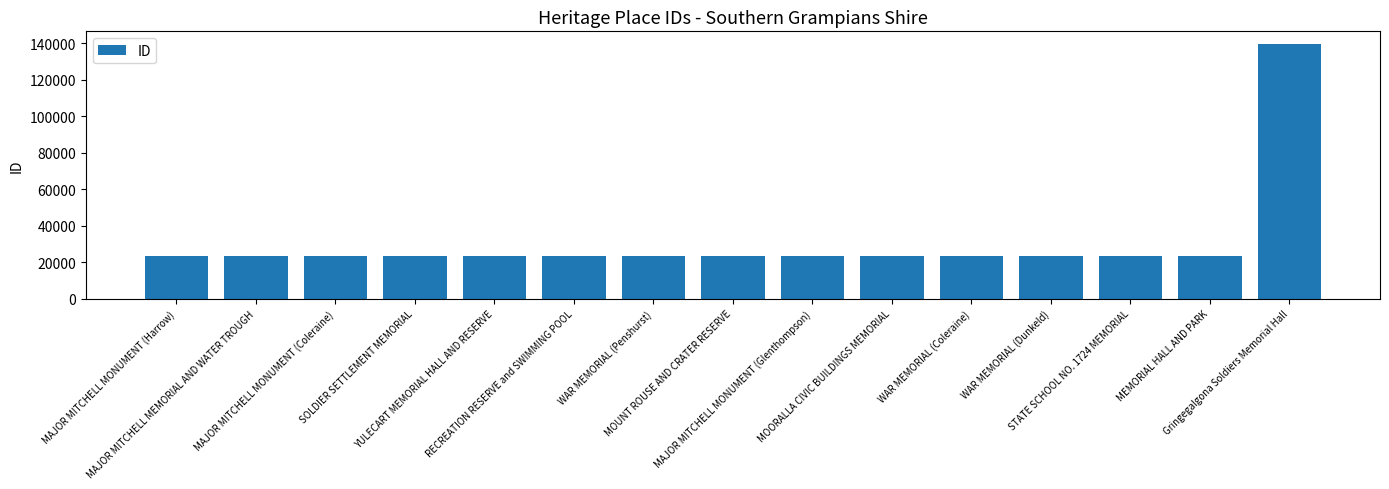

What is the greatest value displayed?

139490